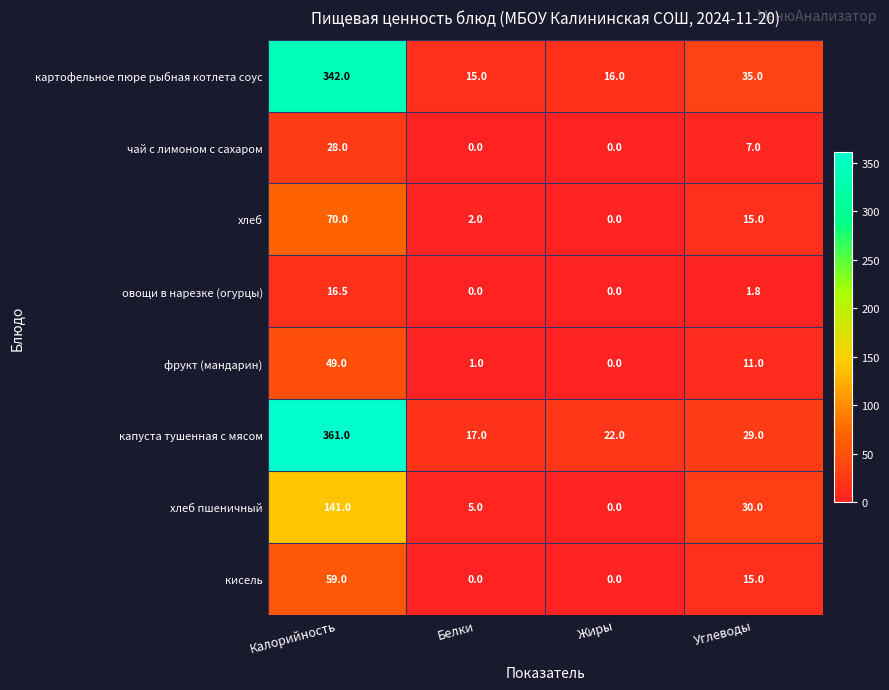

What is the difference between the maximum and minimum values in the чай с лимоном с сахаром series?

28.0